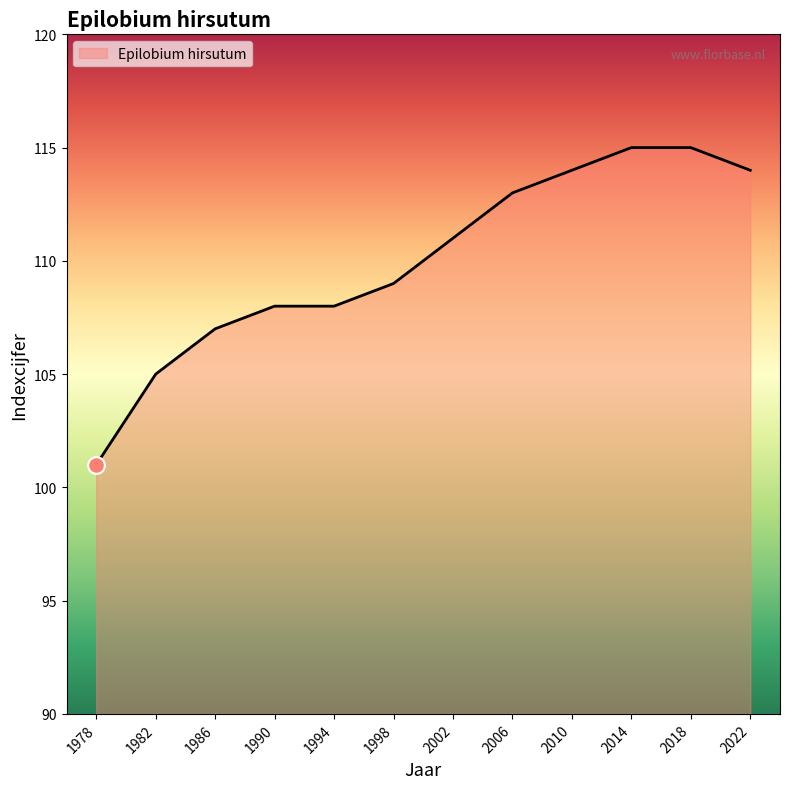

What is the greatest value displayed?

115